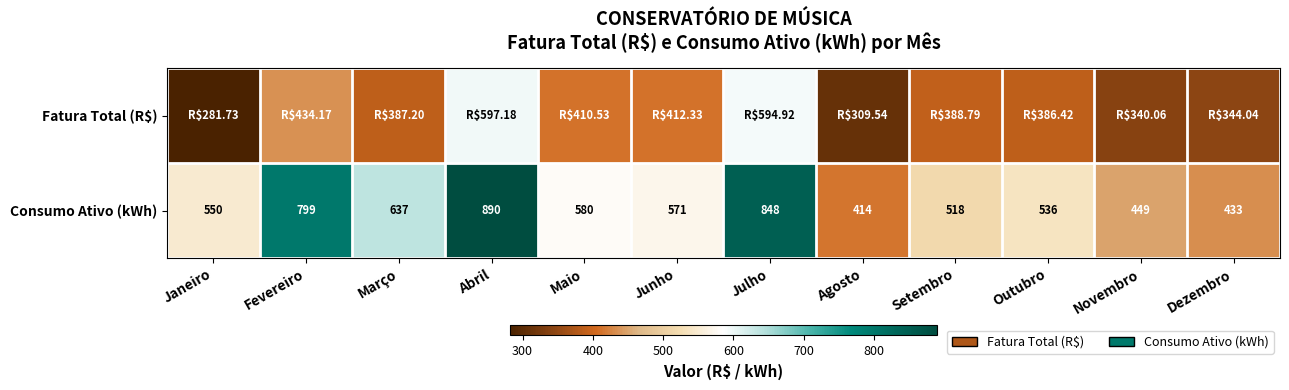

What is the sum of the Consumo Ativo (kWh) values at Outubro and Dezembro?

969.0